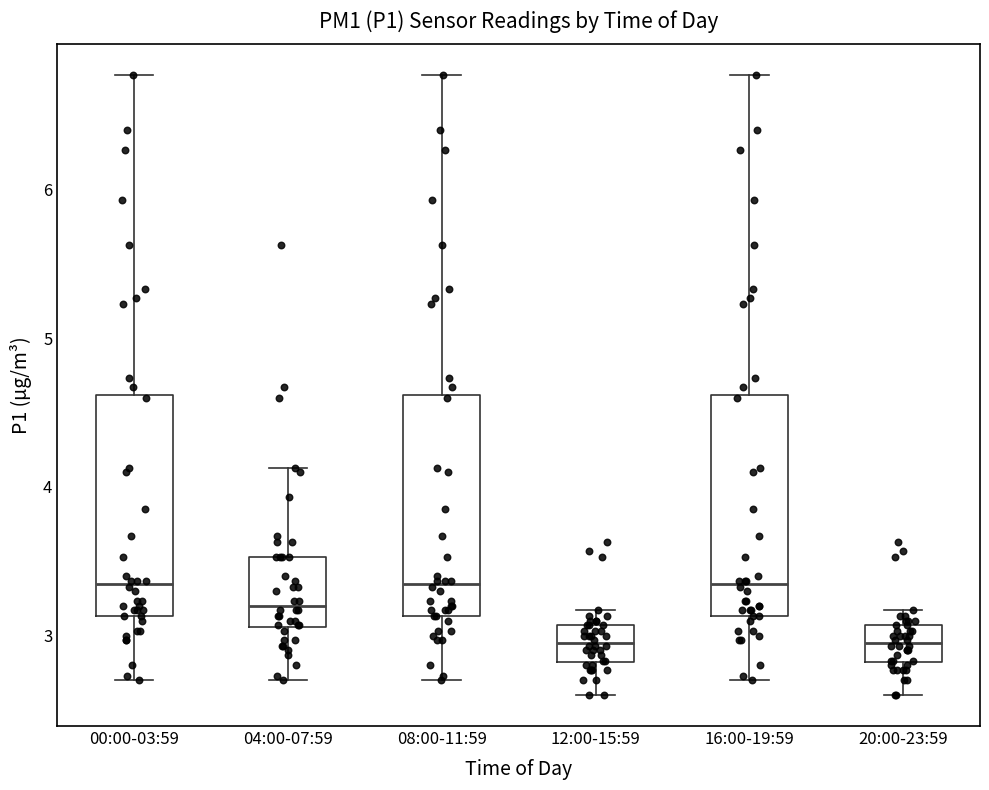

Where is the upper edge of the box for 00:00-03:59 on the y-axis? The values are not printed on the chart, so give them approximately, as read against the axis.

4.6